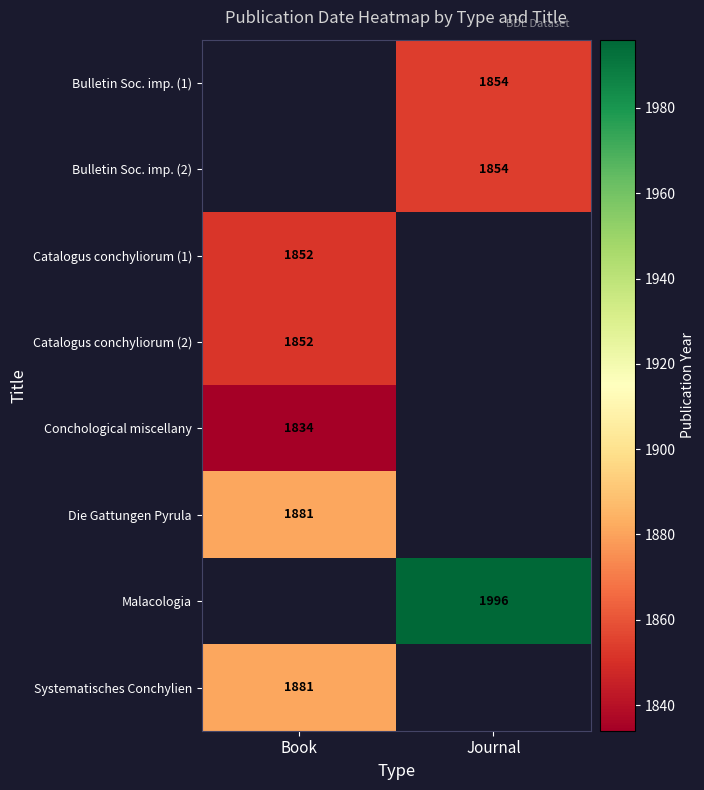

Between Journal and Book, which is larger?

Book